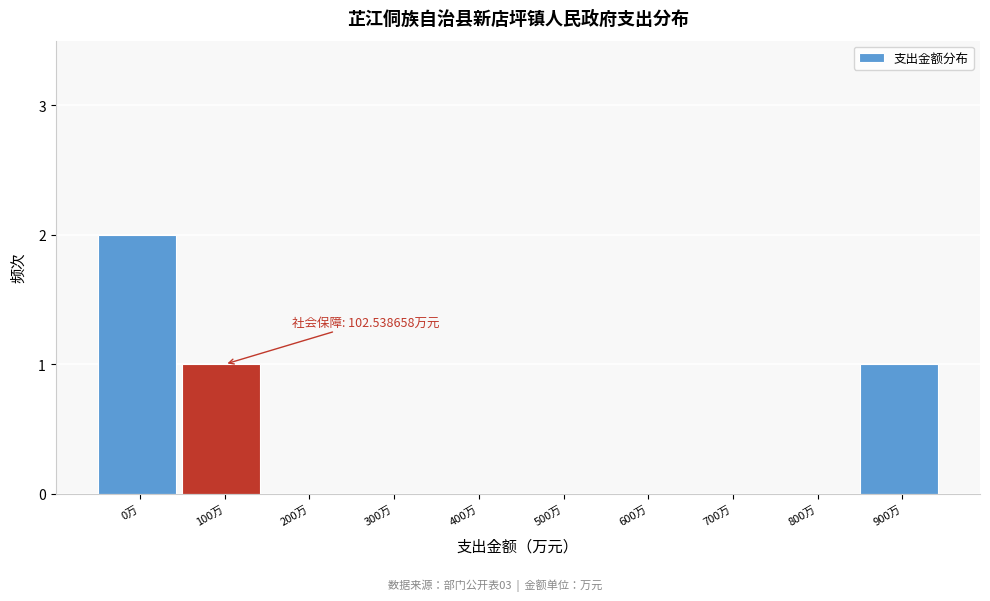

Reading left to right, what are all the values shown in this chart?

0万=2	100万=1	200万=0	300万=0	400万=0	500万=0	600万=0	700万=0	800万=0	900万=1